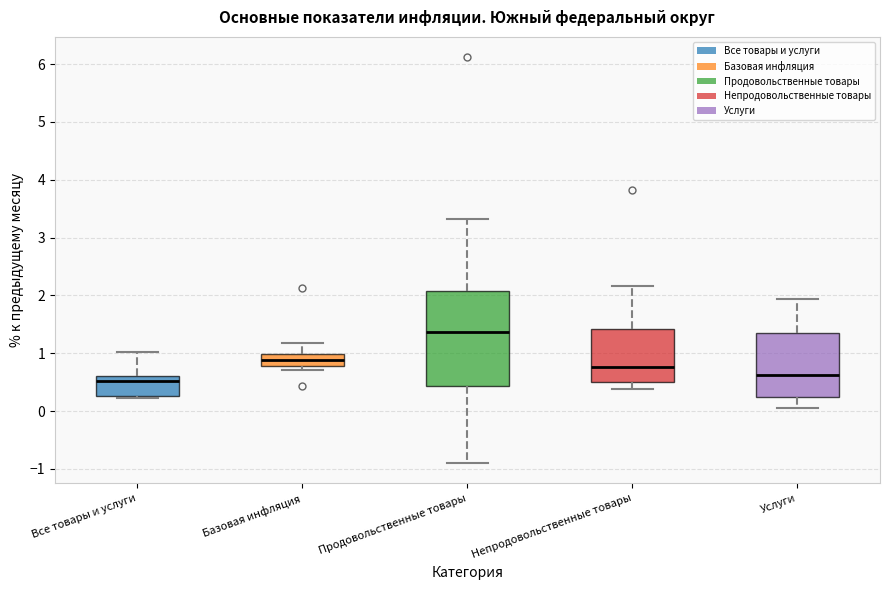

Which box has the highest median line?

Продовольственные товары